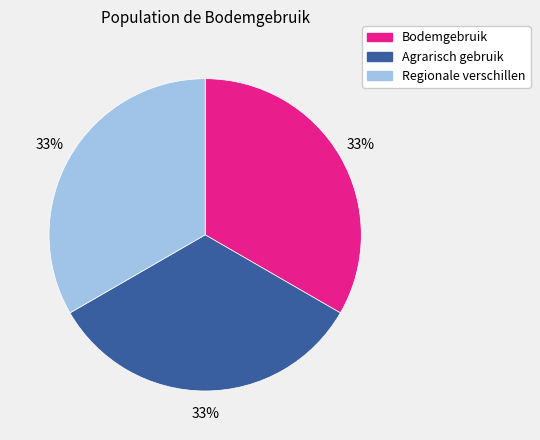

Combined, do Regionale verschillen and Agrarisch gebruik account for over 50%?

Yes